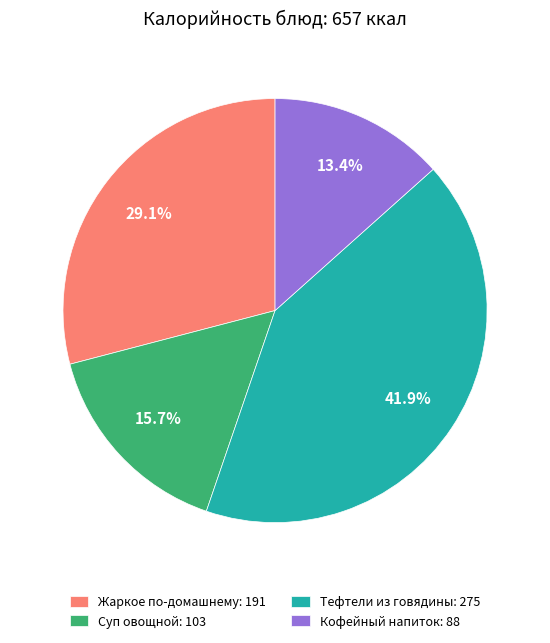

Approximately how many times larger is the value at Жаркое по-домашнему: 191 compared to Тефтели из говядины: 275?

0.7